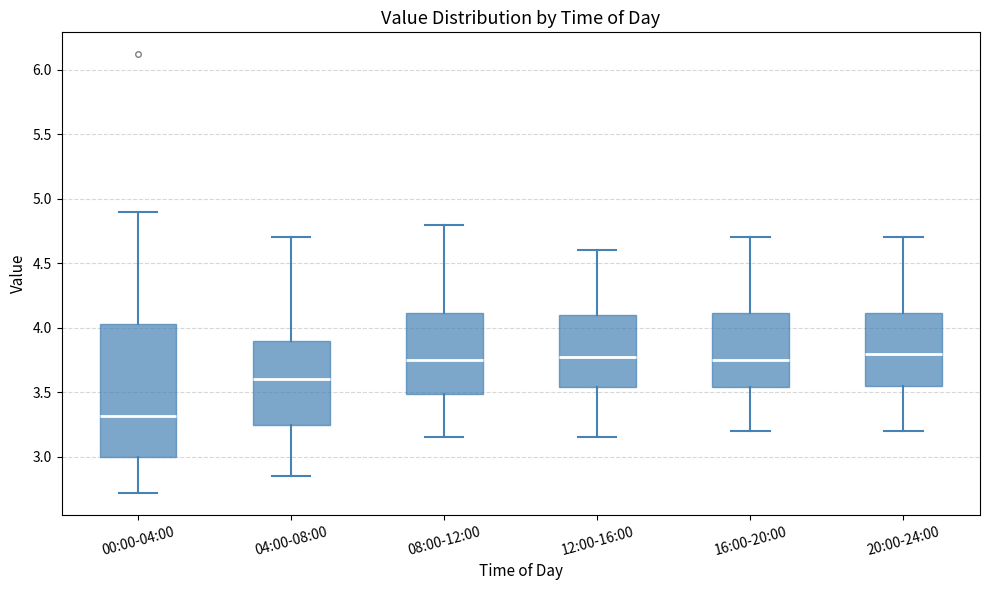

Reading left to right, read every box against the y-axis: the position of its median line, the range the box covers, and the ends of its whiskers. The values are not printed on the chart, so give them approximately, as read against the axis.

00:00-04:00: median 3.30, box 3.00 to 4.05, whiskers 2.70 to 4.90
04:00-08:00: median 3.60, box 3.25 to 3.90, whiskers 2.85 to 4.70
08:00-12:00: median 3.75, box 3.50 to 4.10, whiskers 3.15 to 4.80
12:00-16:00: median 3.80, box 3.55 to 4.10, whiskers 3.15 to 4.60
16:00-20:00: median 3.75, box 3.55 to 4.10, whiskers 3.20 to 4.70
20:00-24:00: median 3.80, box 3.55 to 4.10, whiskers 3.20 to 4.70